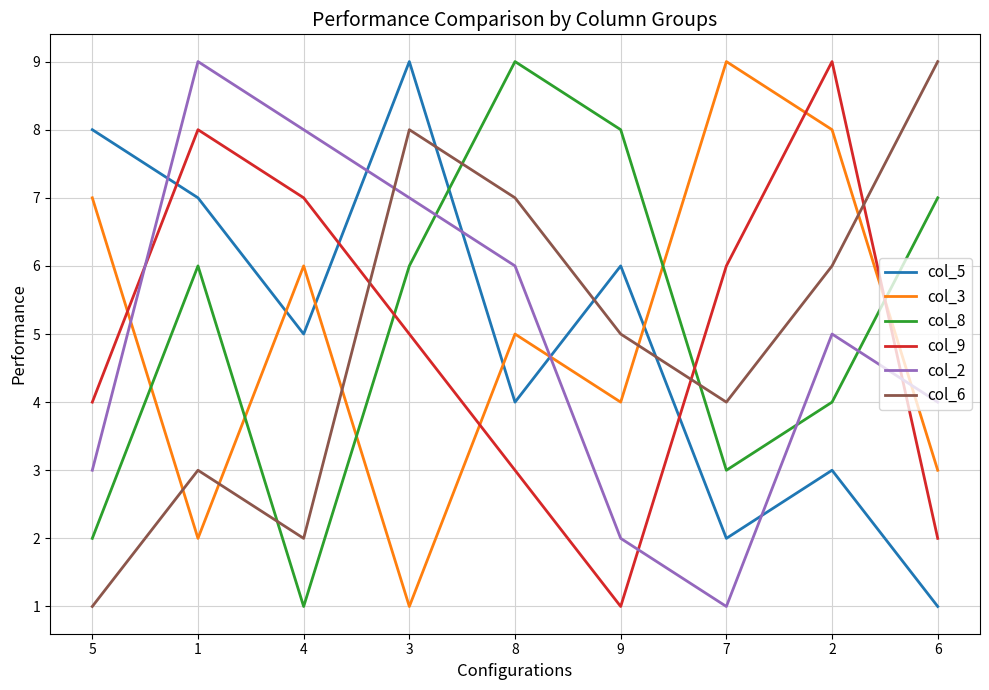

Where is the first local minimum for col_2?

7